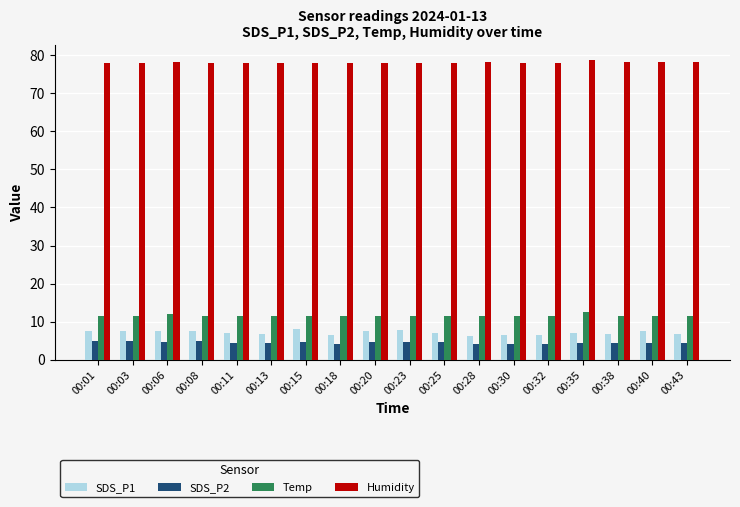

What is the value of the Temp bar at the 10th from the left?

11.6